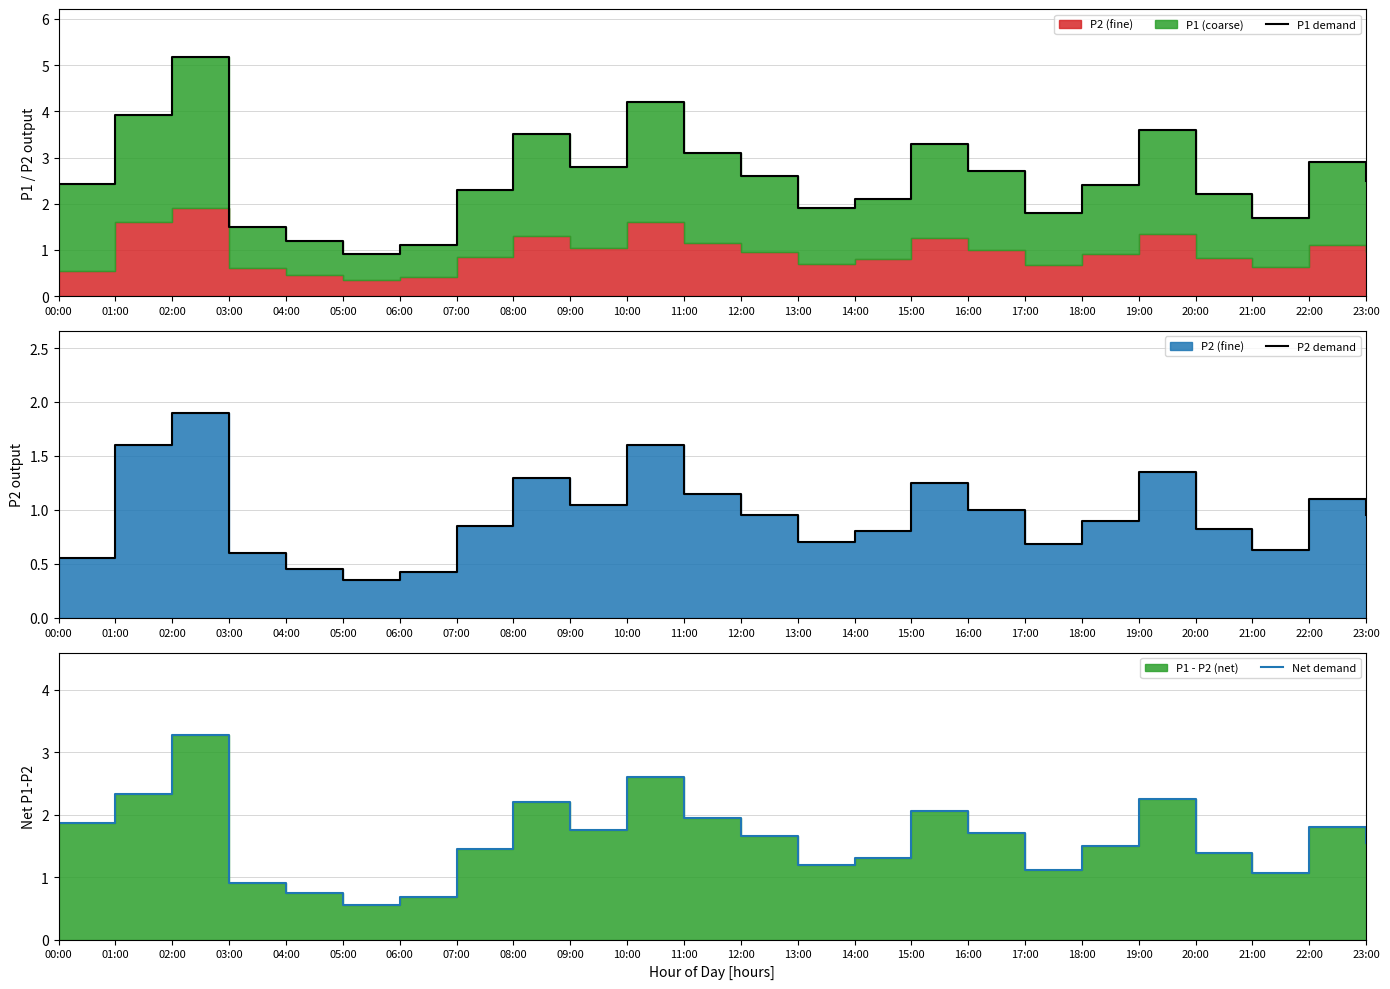

Which series has the largest total across all categories?

P1 demand